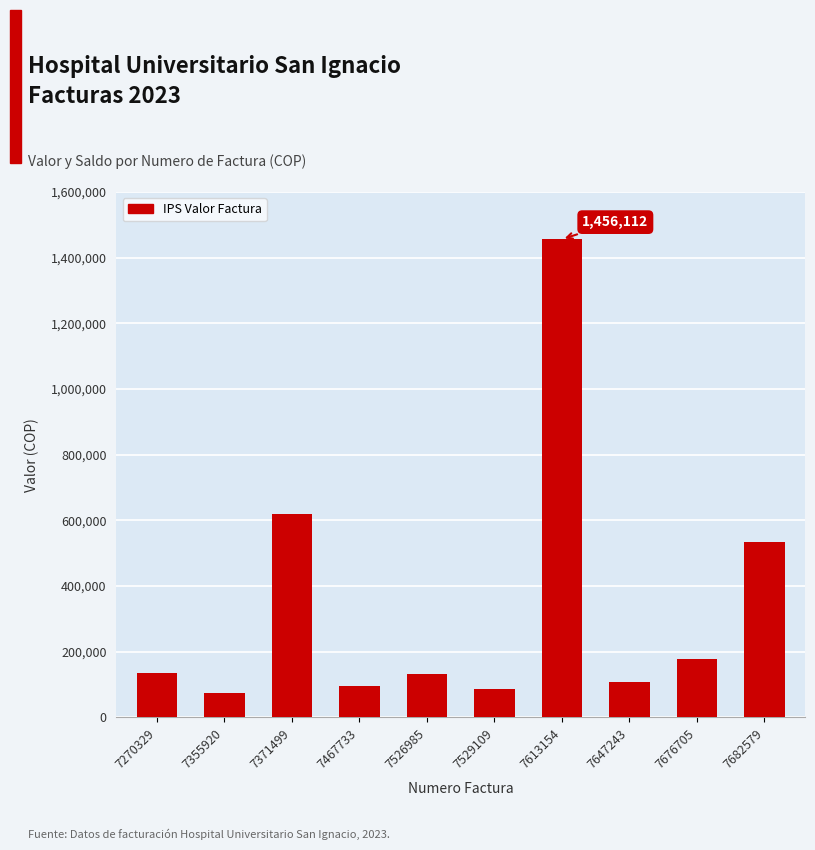

What is the average value?

341591